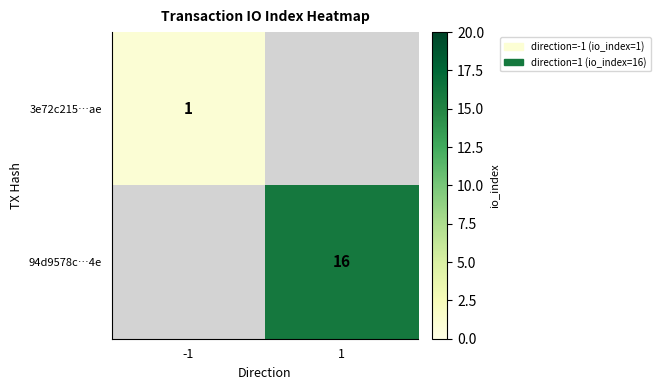

Count the number of data series in this chart.

2